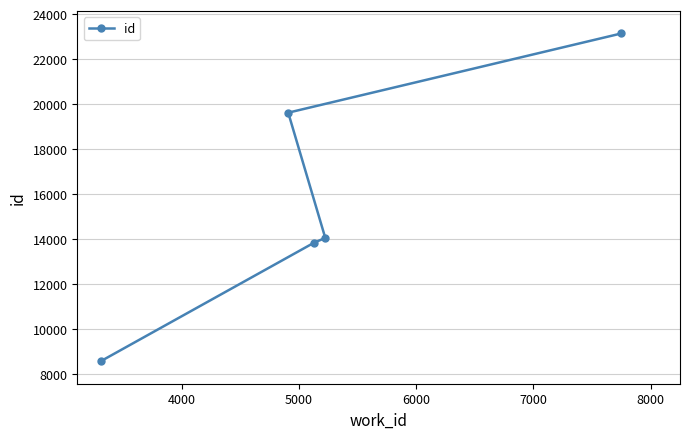

What is the greatest value displayed?

23146